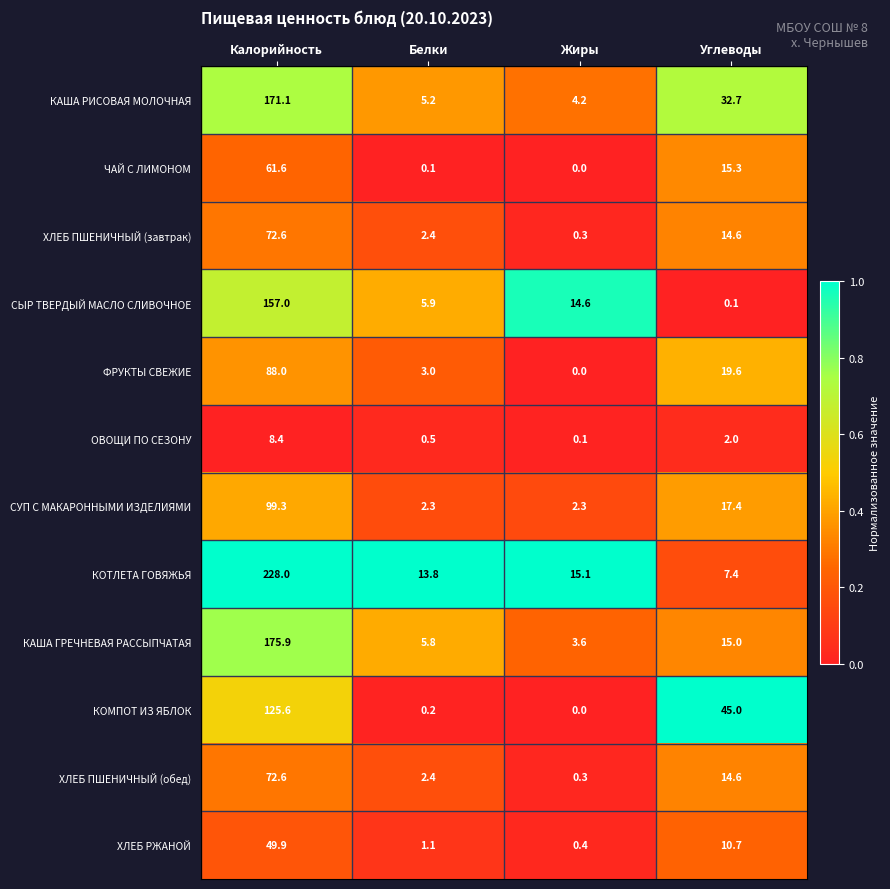

How many series are shown in this chart?

12